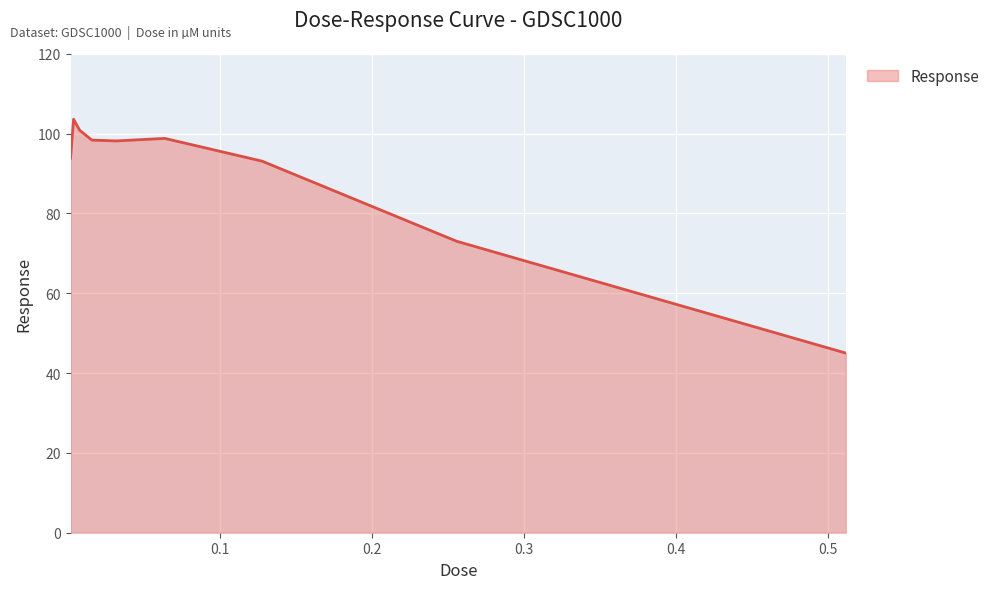

What is the difference between the maximum and minimum values?

58.6